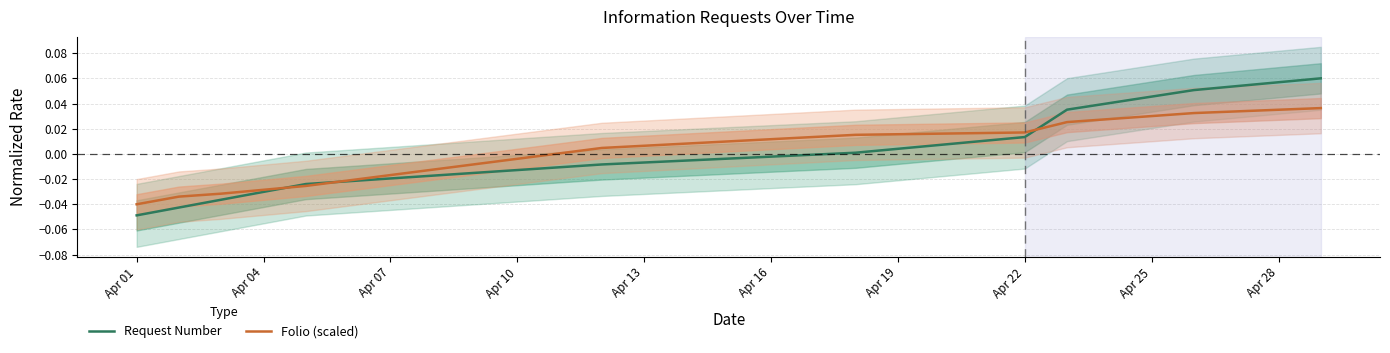

How many distinct data groups are displayed?

2